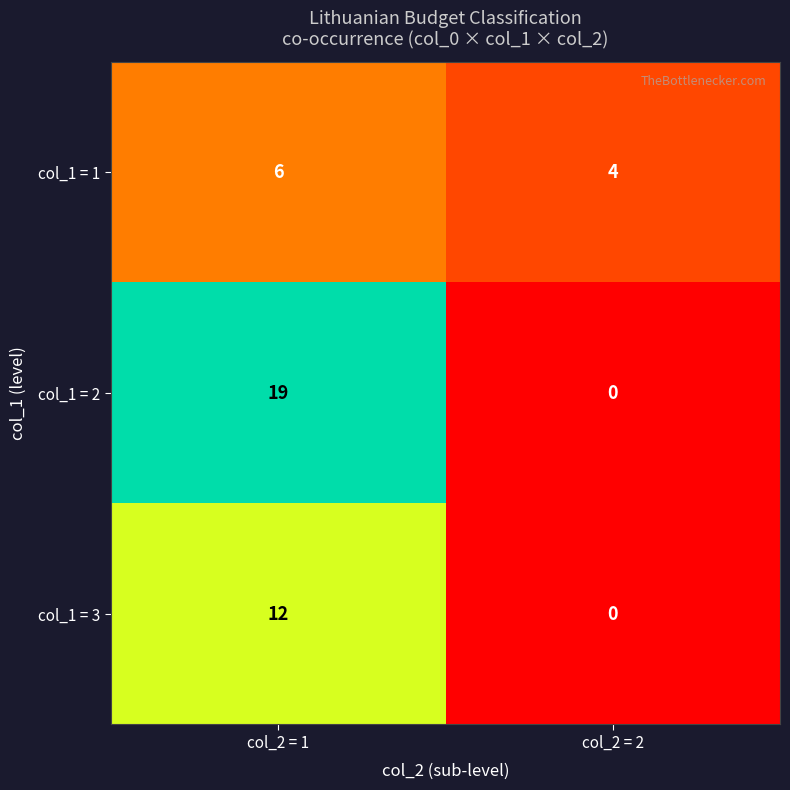

At which label is col_1 = 2 closest to 9?

col_2 = 2